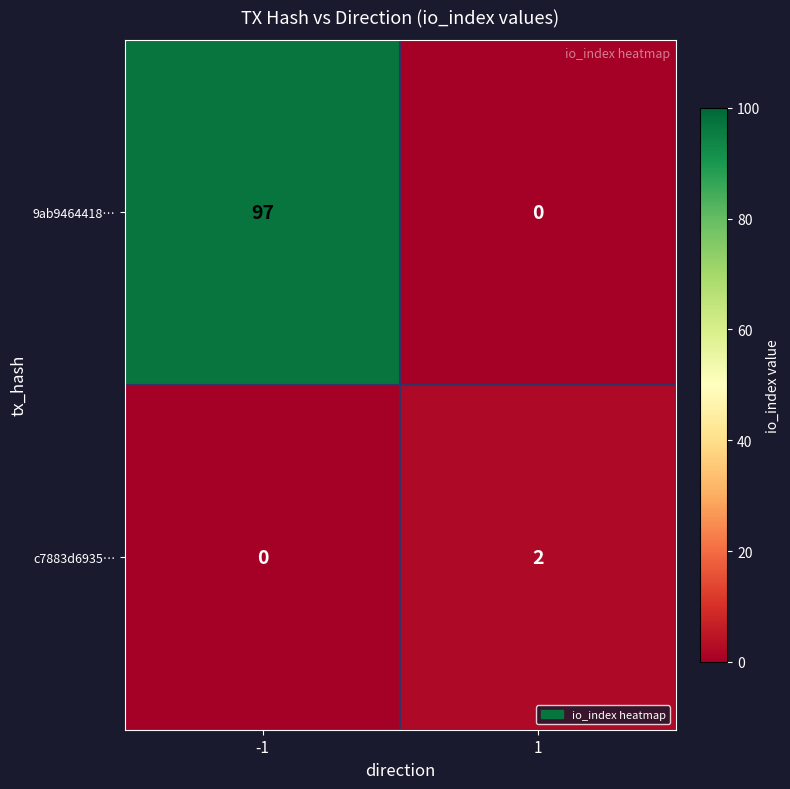

What is the spread (max minus min) of values at -1?

97